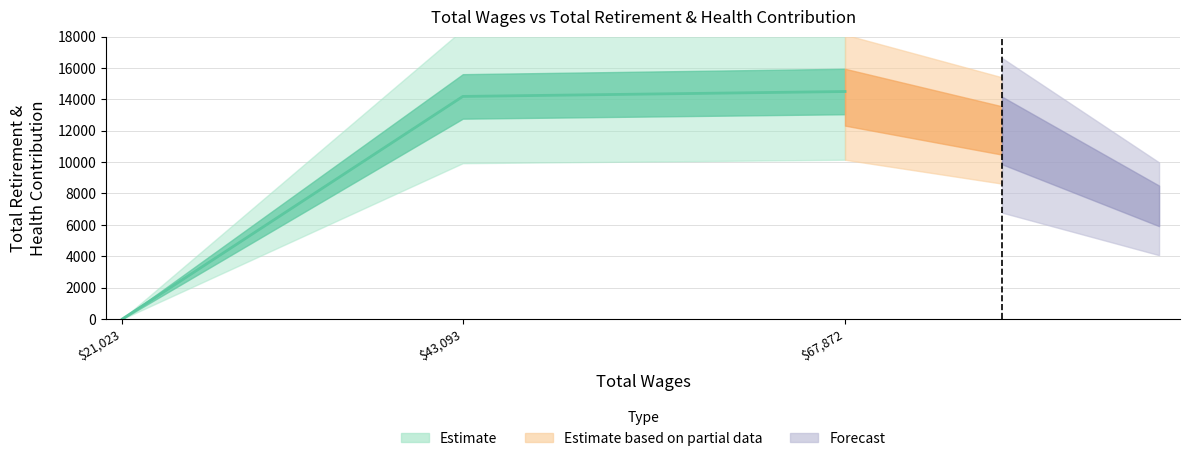

What is the change in value from 67872.0 to 21023.0?

-14501